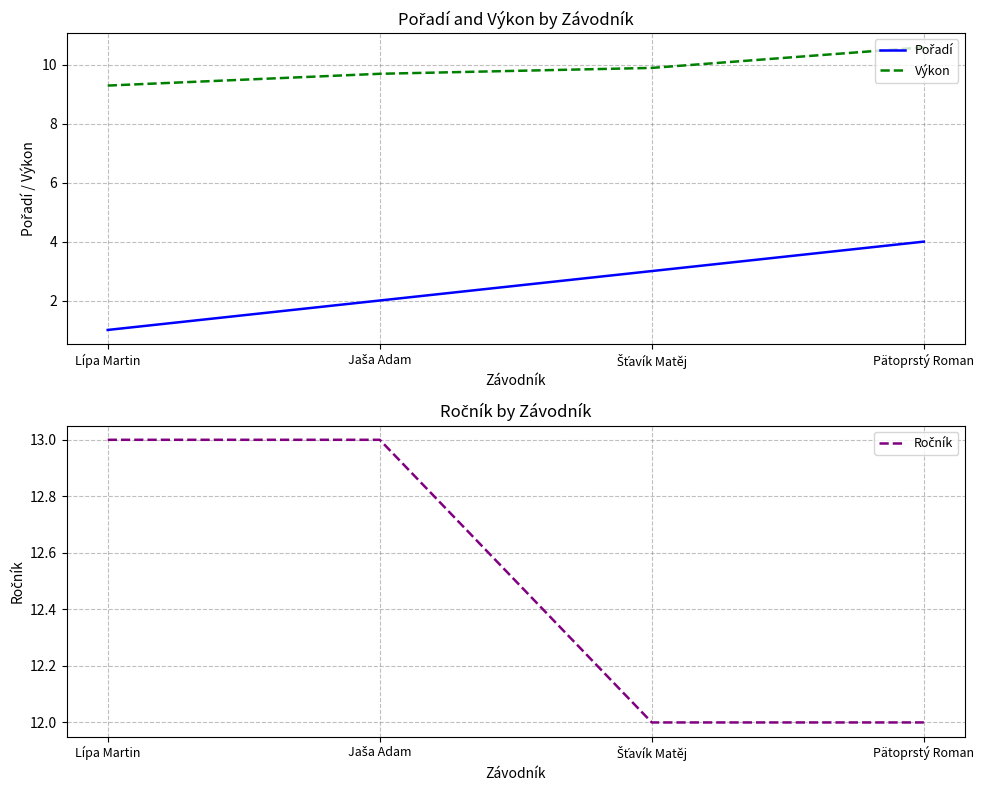

Is this an area chart (filled region under the line)?

No